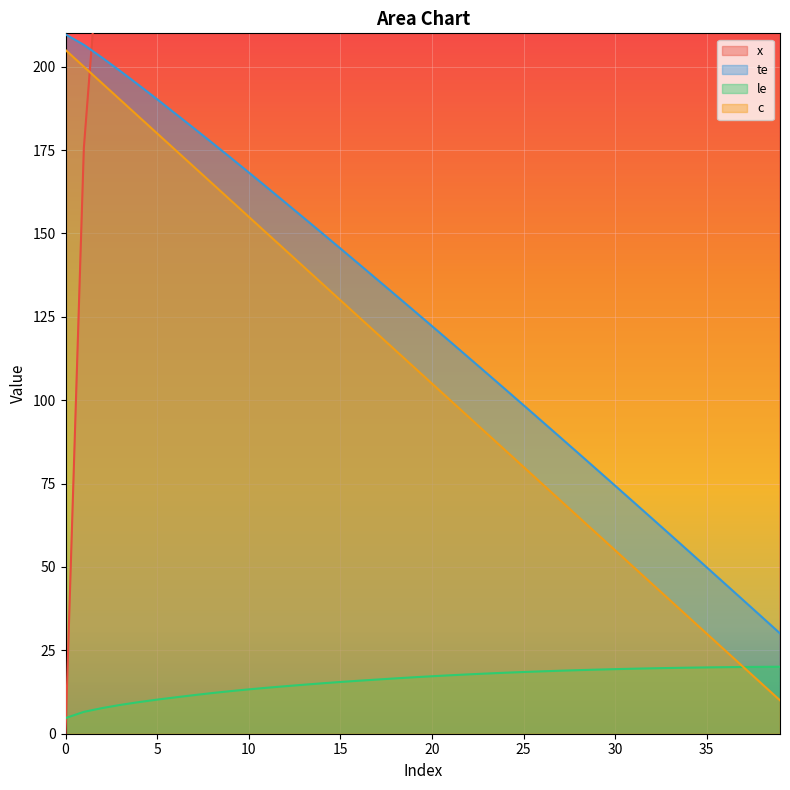

What is the difference between the maximum and second lowest values in the x series?

623.4